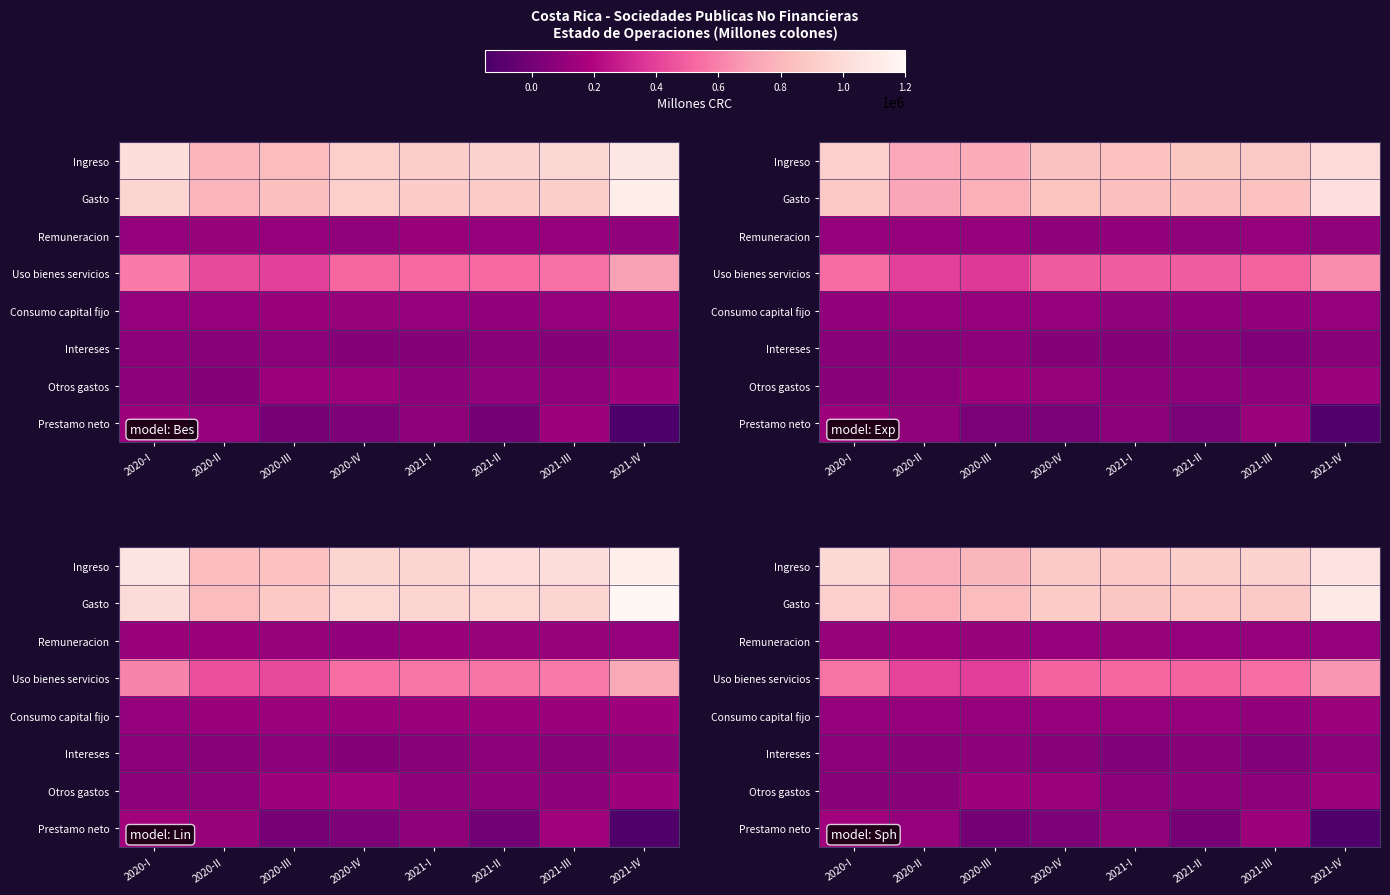

What is the sum of all Otros gastos values?

756485.7